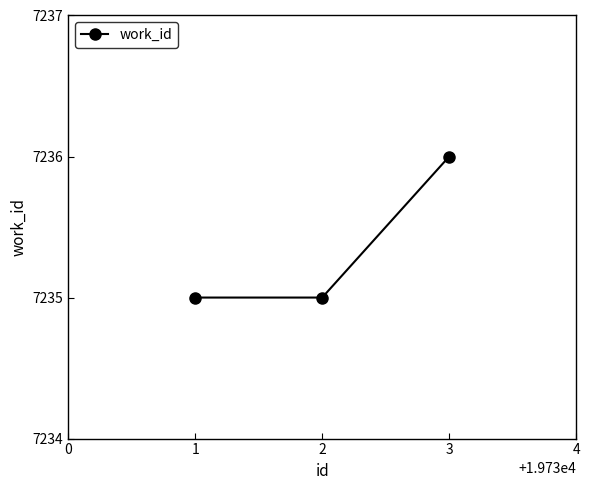

What is the average value?

7235